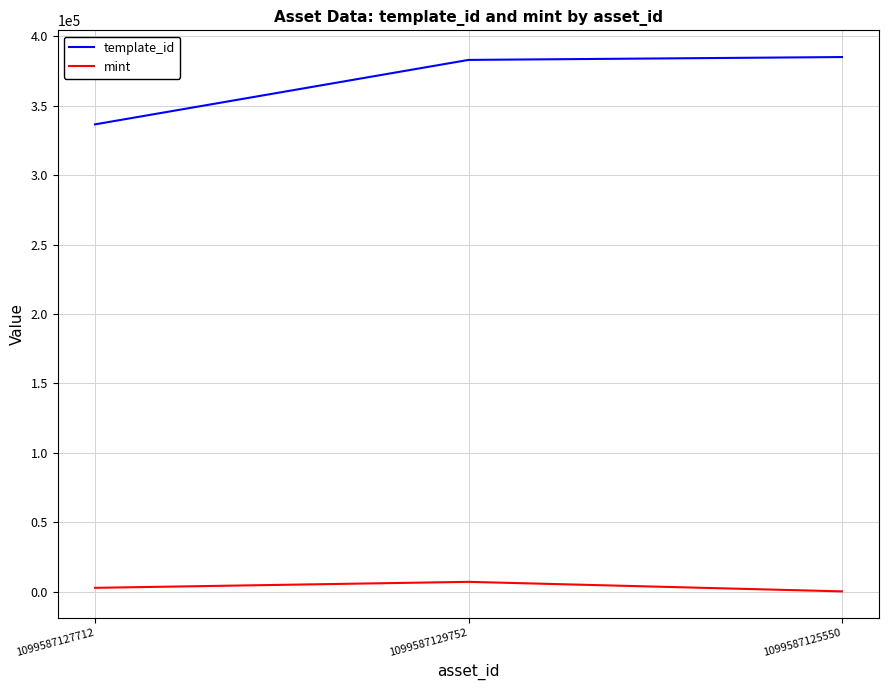

What is the average value of the template_id series?

368283